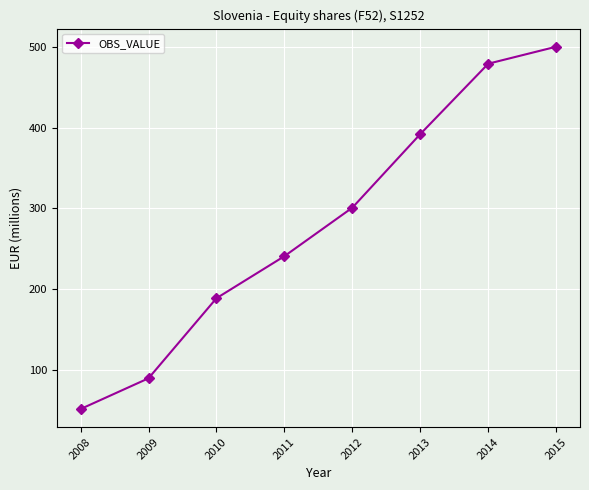

Approximately how many times larger is the value at 2014 compared to 2012?

1.6